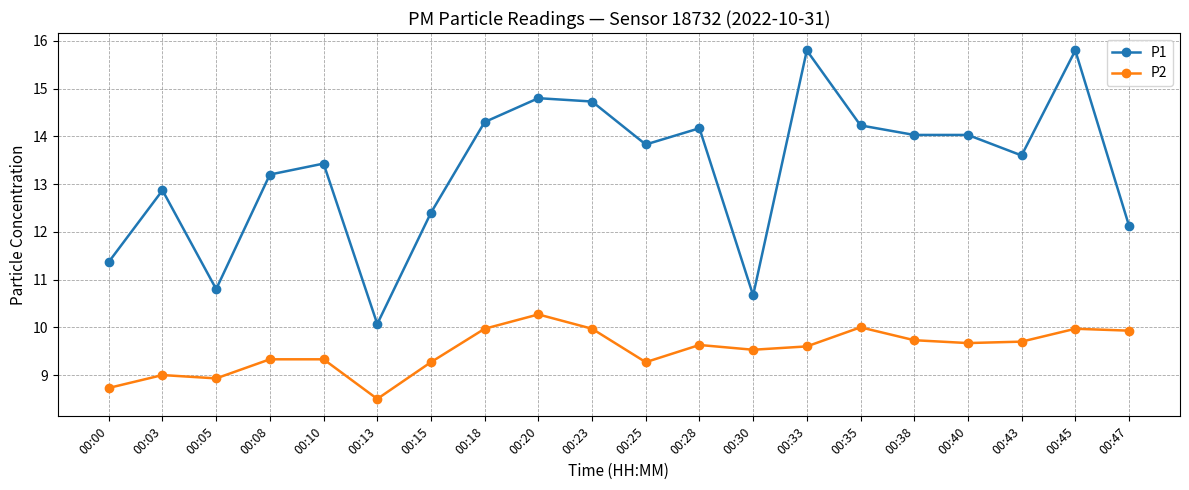

What is the average value of the P1 series?

13.3